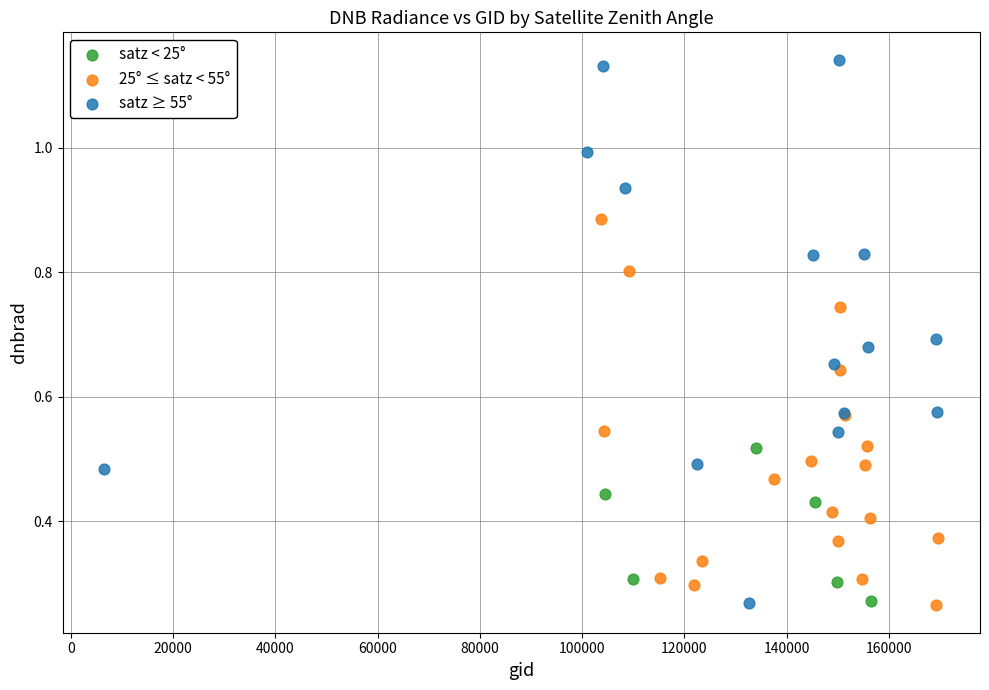

Which series contains the highest Y value?

satz ≥ 55°